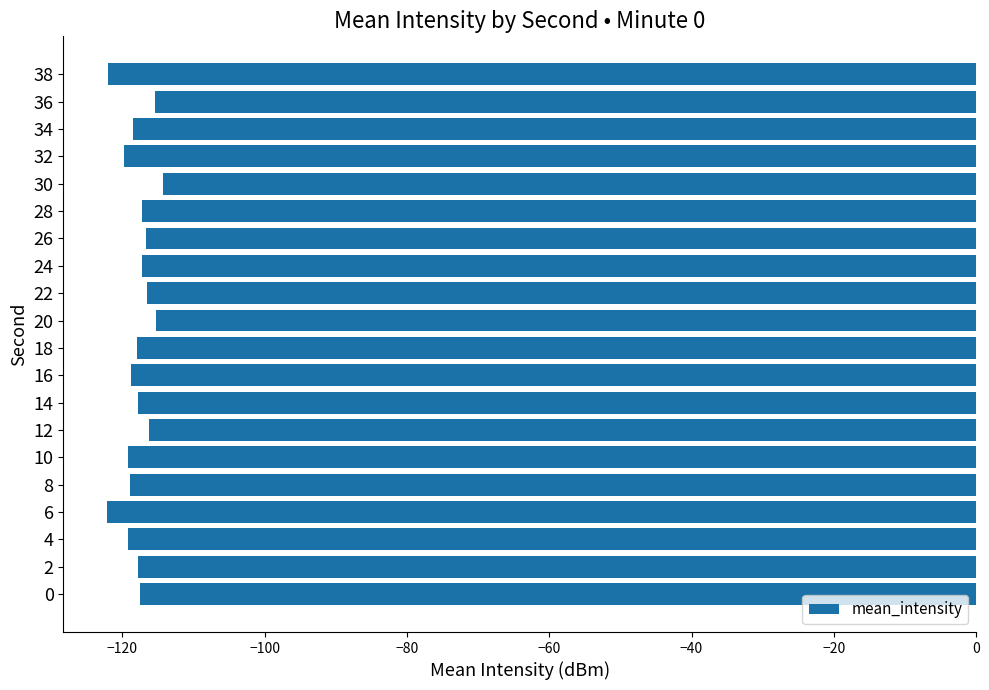

What is the difference between the maximum and minimum values?

7.9